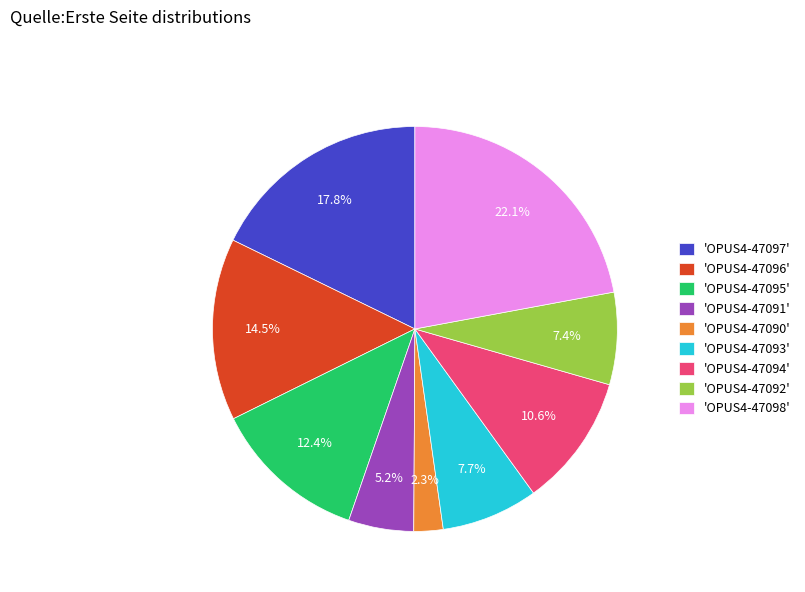

Combined, what portion of the pie is 'OPUS4-47090' and 'OPUS4-47091'?

7.5%